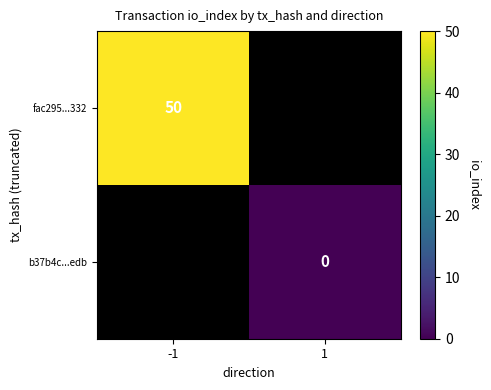

Is it true that fac295...332 equals 75 at -1?

False